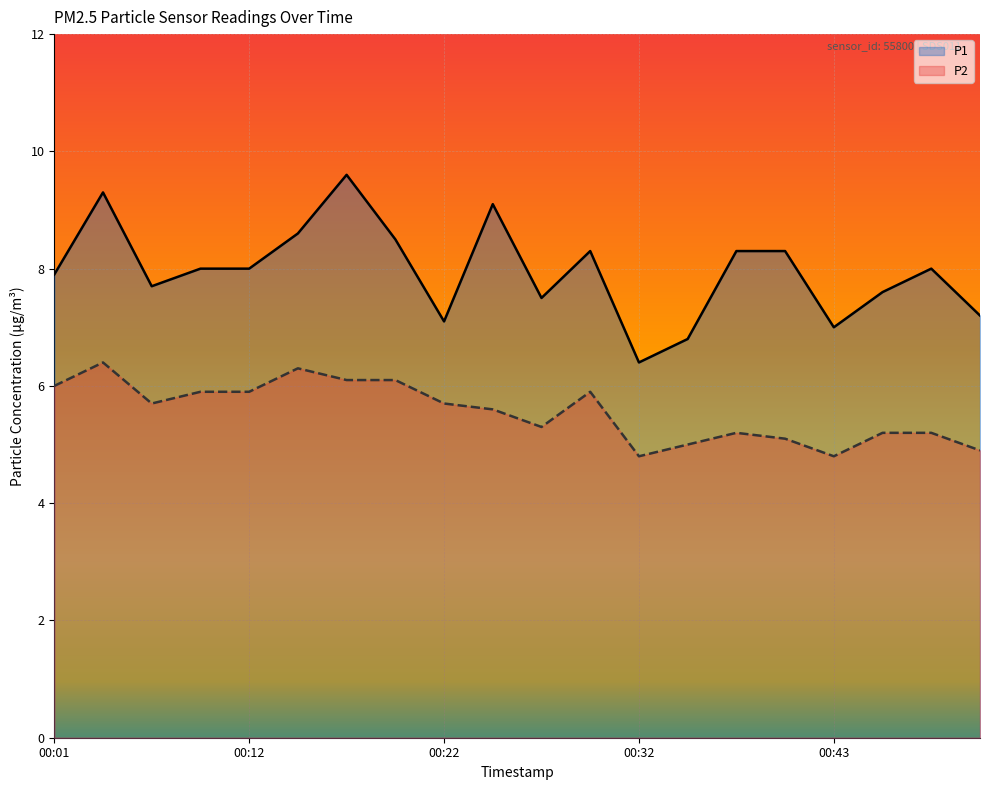

True or false: P2 and P1 intersect in this chart.

False